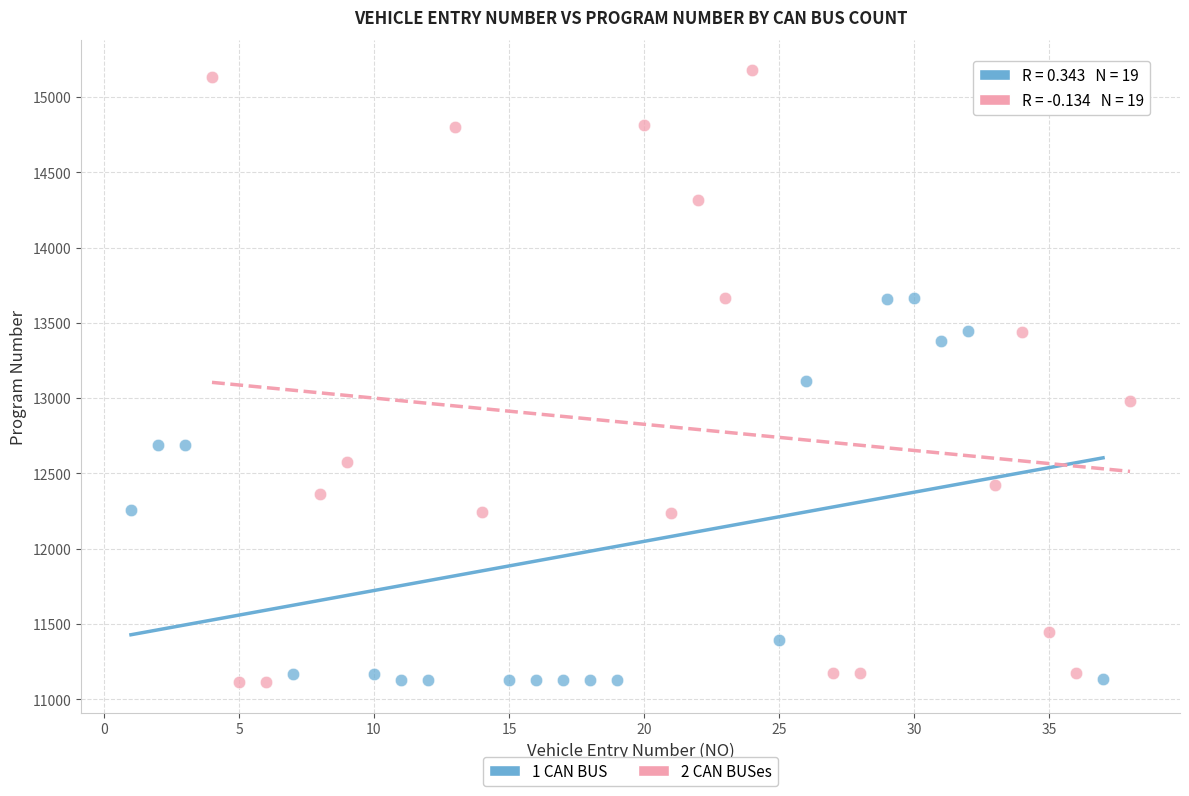

Which series reaches the maximum Y coordinate?

2 CAN BUSes